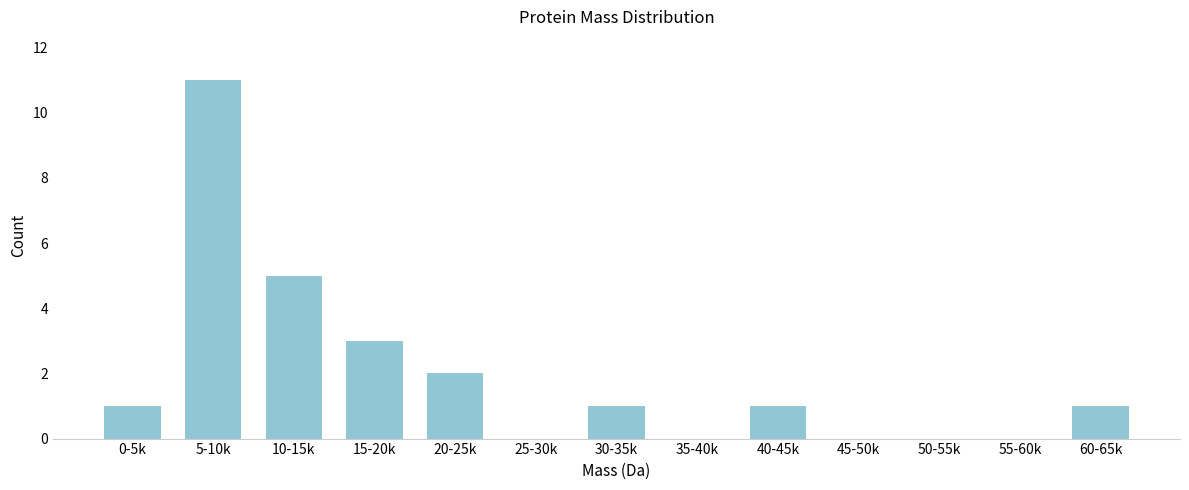

Reading left to right, extract all data points from this chart.

0-5k=1	5-10k=11	10-15k=5	15-20k=3	20-25k=2	25-30k=0	30-35k=1	35-40k=0	40-45k=1	45-50k=0	50-55k=0	55-60k=0	60-65k=1